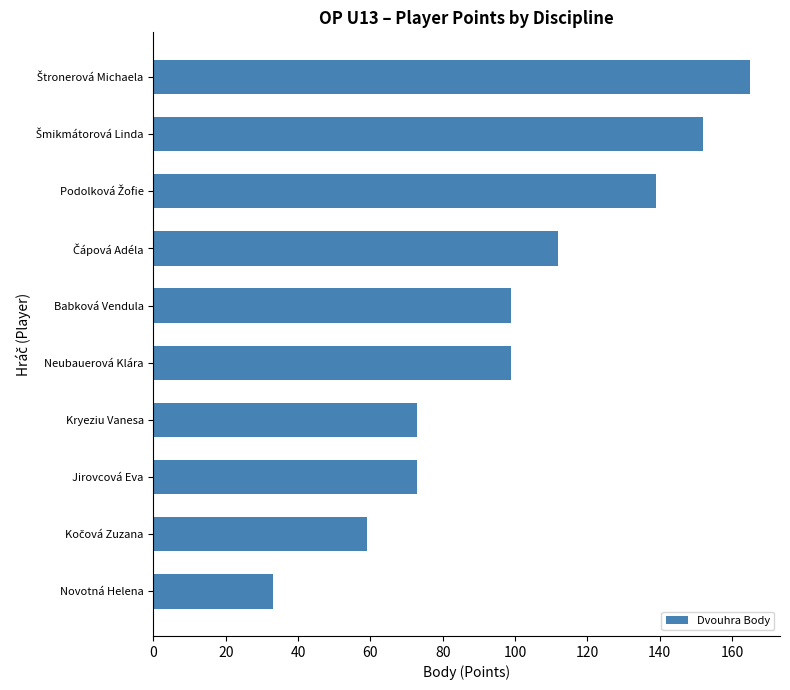

True or false: the data shows 50 at Jirovcová Eva.

False